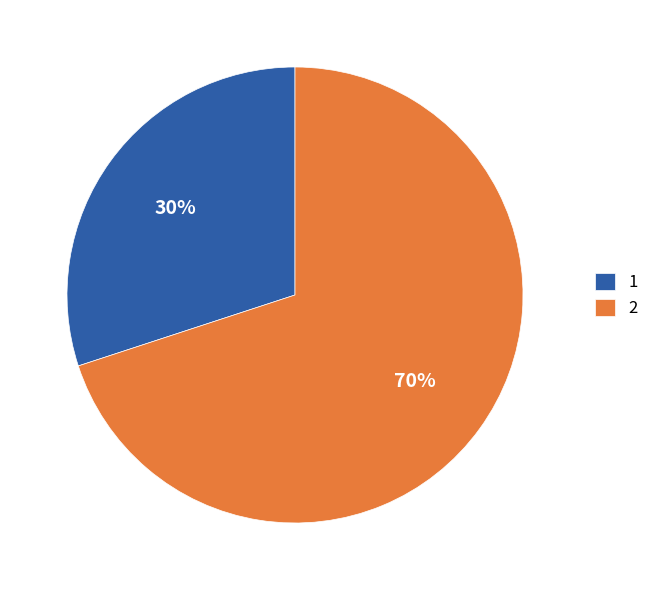

Is it true that 1 is 22% of the pie?

False